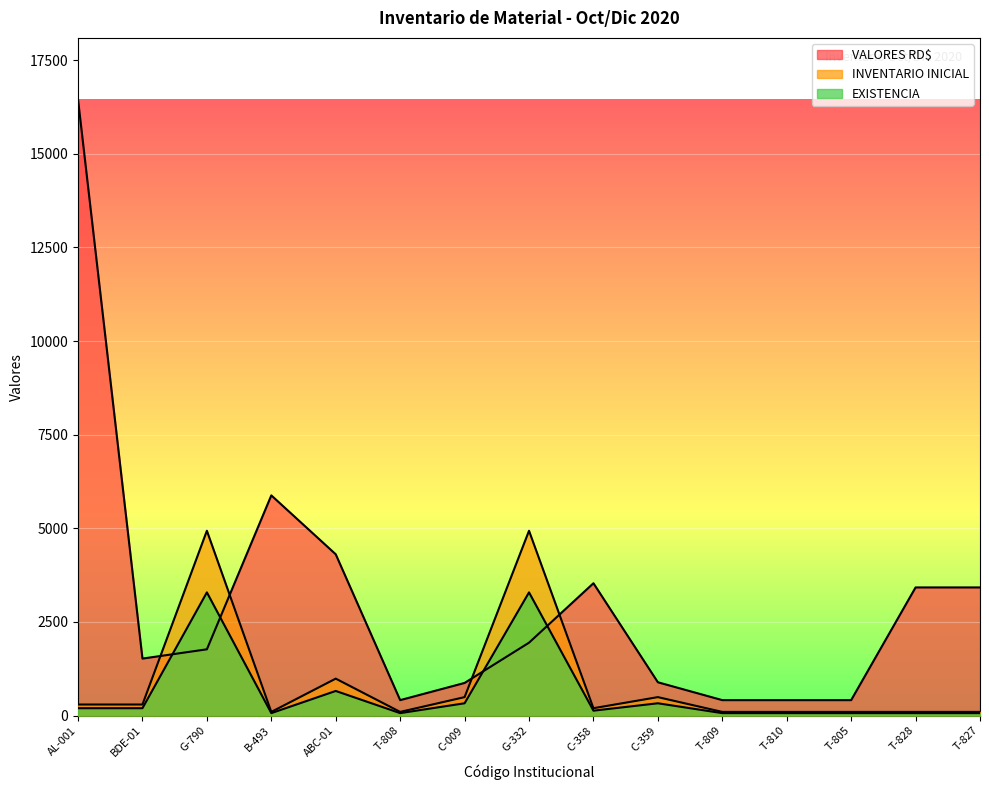

Rank the categories by VALORES RD$ value from lowest to highest.

T-808, T-809, T-810, T-805, C-009, C-359, BDE-01, G-790, G-332, T-828, T-827, C-358, ABC-01, B-493, AL-001